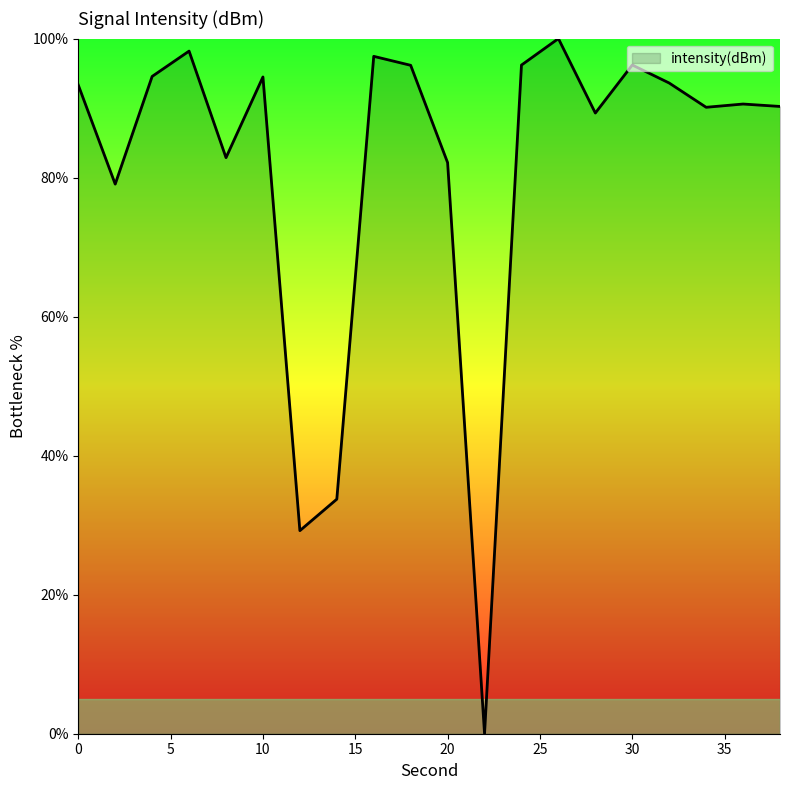

What is the greatest value displayed?

100.0